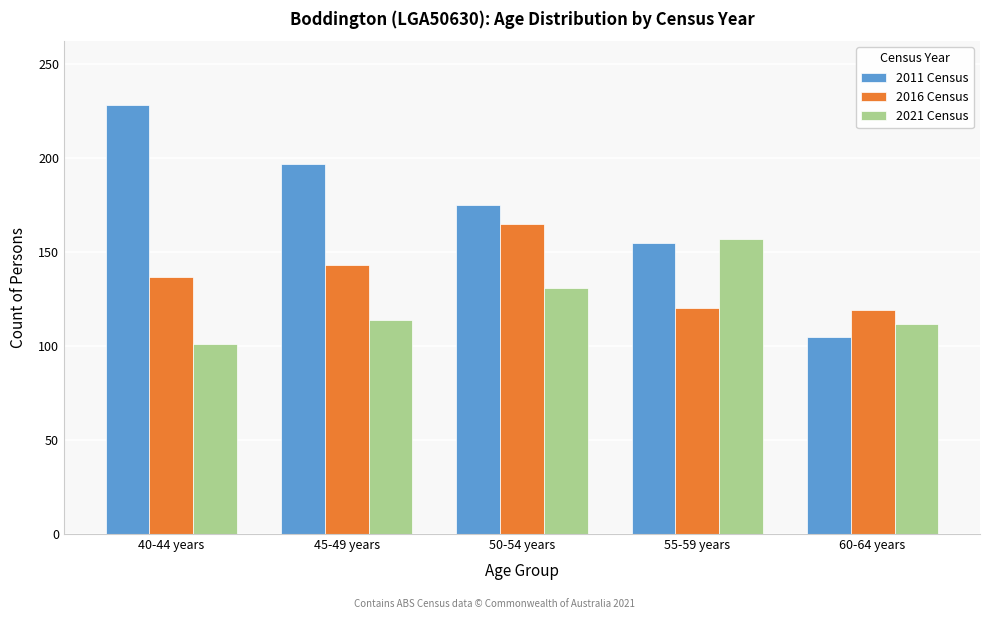

What is the difference between the second highest and minimum values in the 2011 Census series?

92